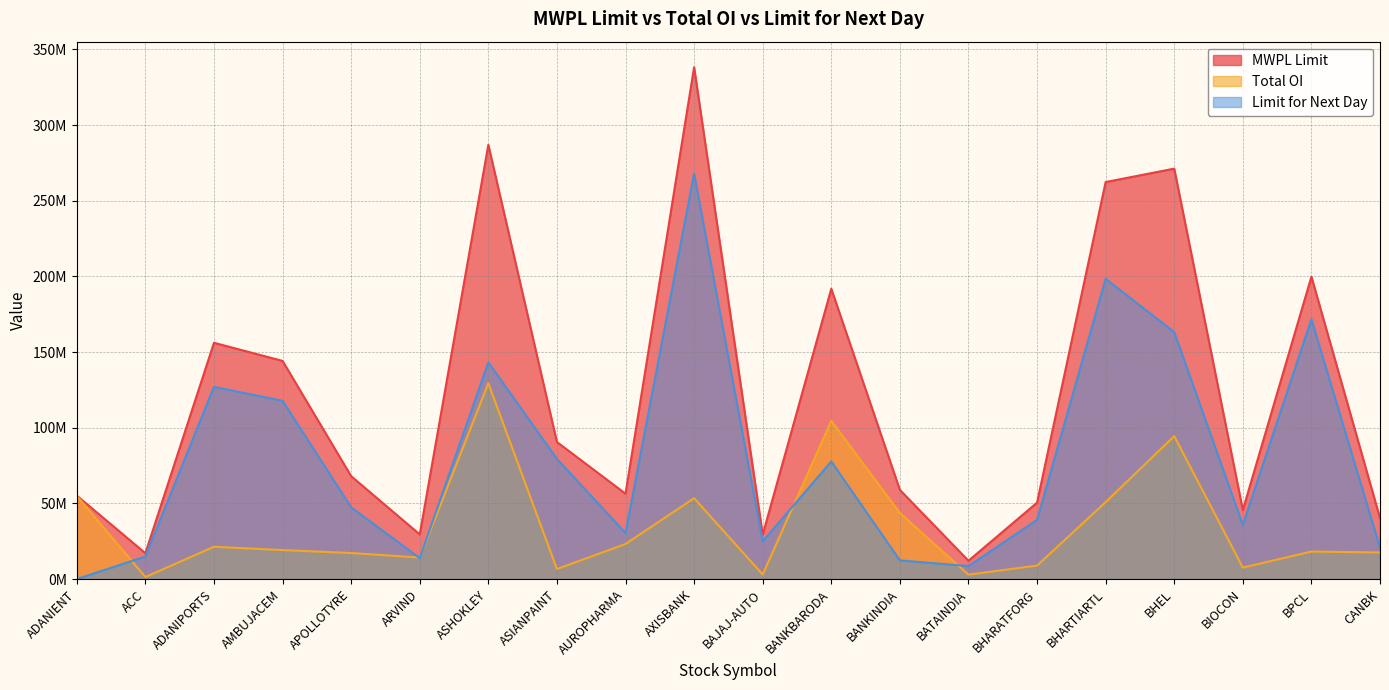

What is the sum of the Total OI values at BANKINDIA and ADANIPORTS?

64960500